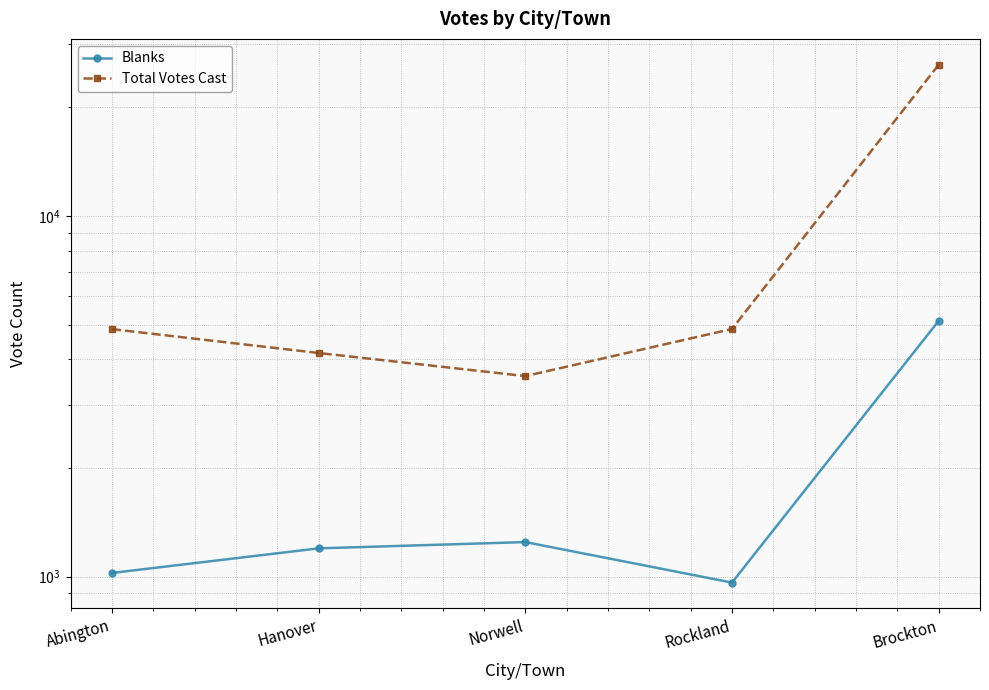

At which label does Blanks first exceed 1197?

Norwell